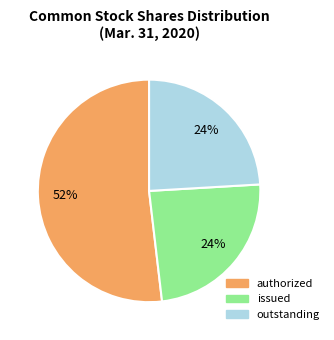

Does any single category account for the majority?

Yes